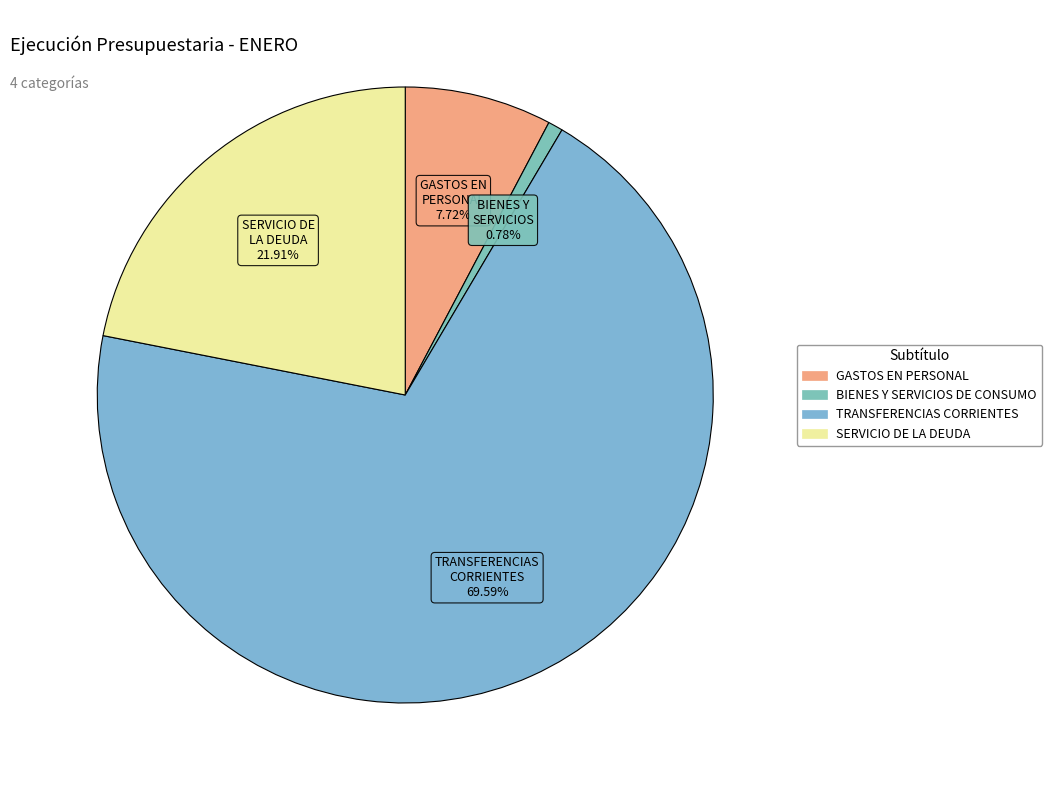

Which category has the biggest portion of the pie?

TRANSFERENCIAS CORRIENTES